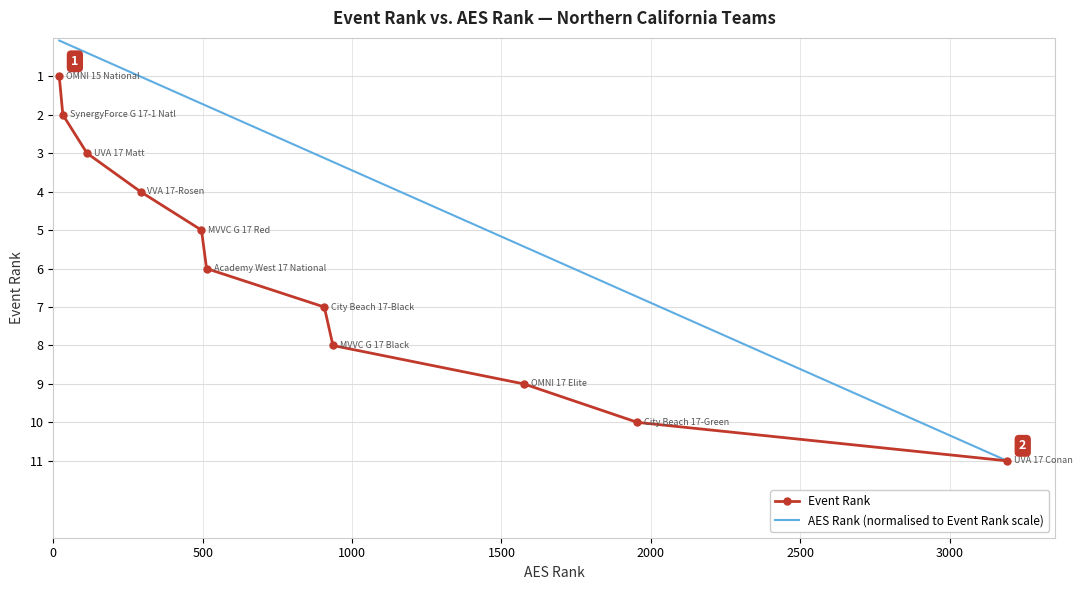

List the series in order of their overall mean, lowest first.

AES Rank (normalised to Event Rank scale), Event Rank